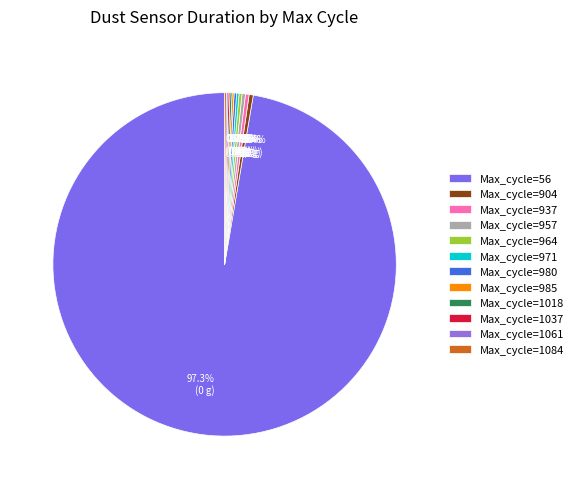

Which slice is the largest?

Max_cycle=56